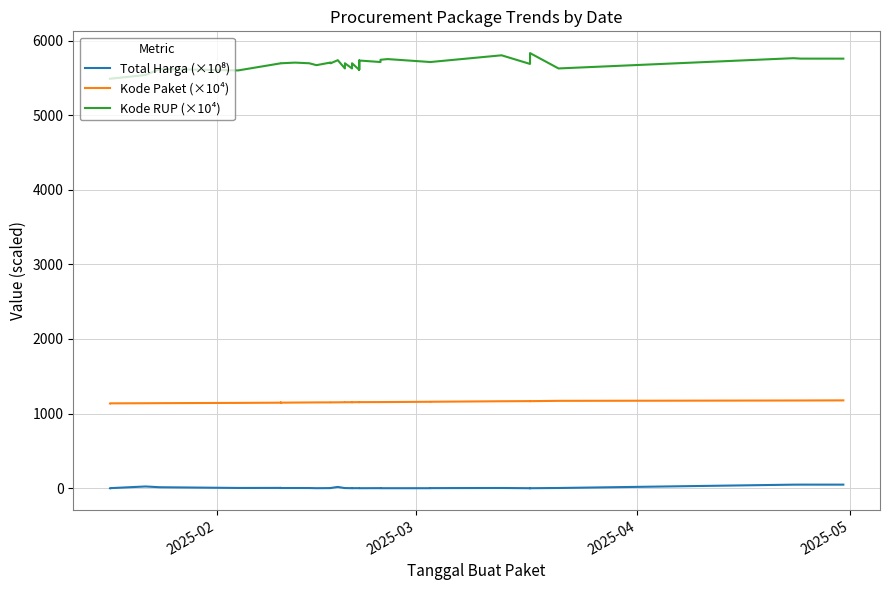

True or false: Kode Paket (×10⁴) and Kode RUP (×10⁴) cross at least once.

False